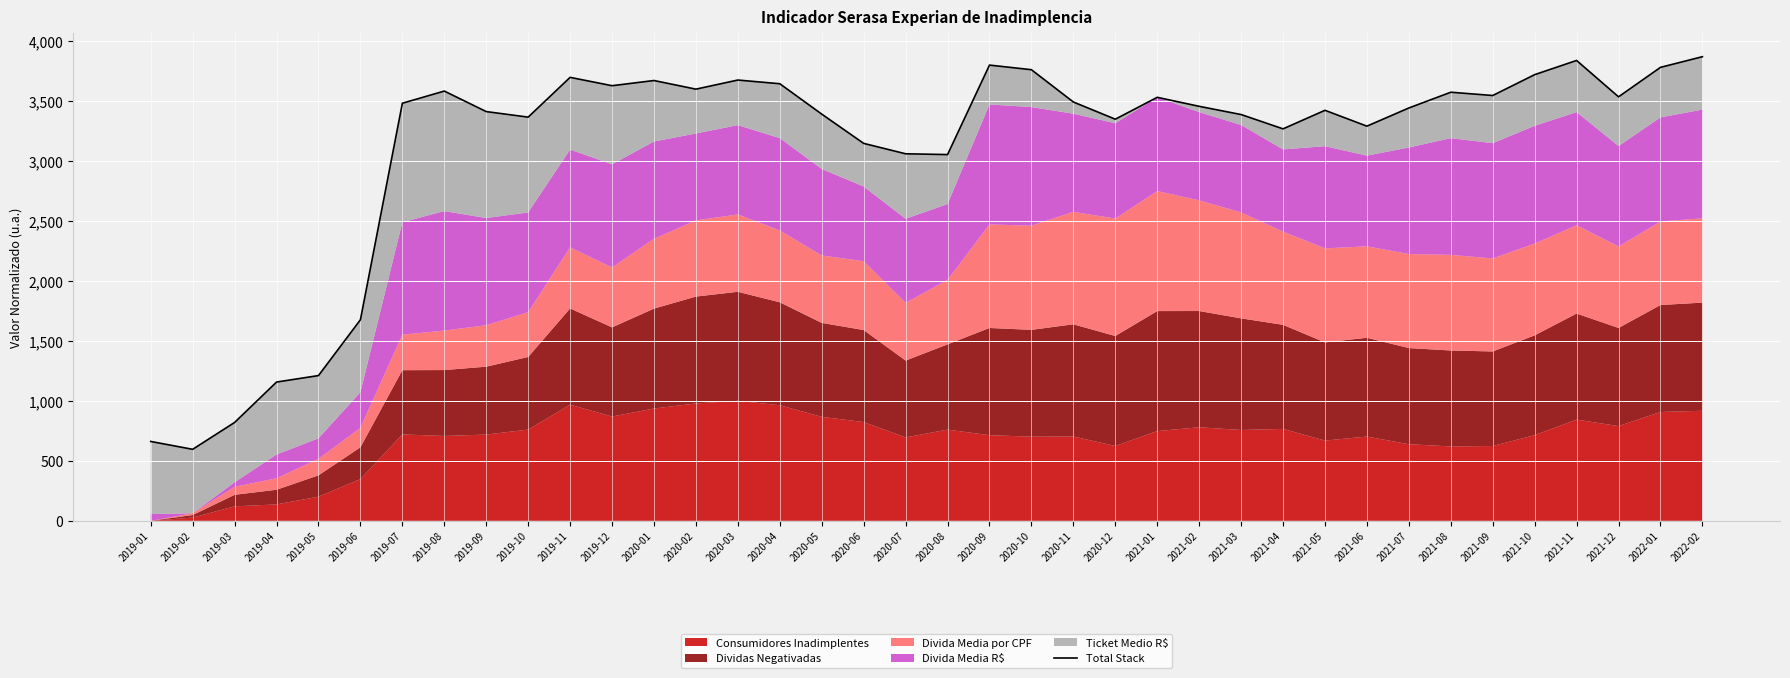

How many interior local valleys (lower than both neighbors) does the data have?

10